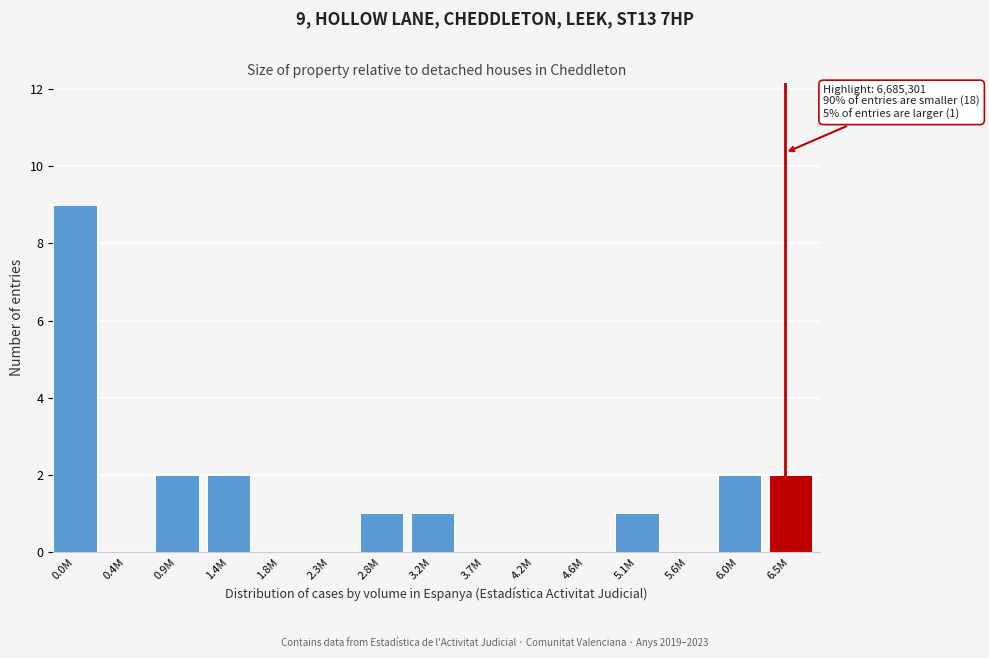

Reading right to left, transcribe all the data shown in this chart.

6.5M=2	6.0M=2	5.6M=0	5.1M=1	4.6M=0	4.2M=0	3.7M=0	3.2M=1	2.8M=1	2.3M=0	1.8M=0	1.4M=2	0.9M=2	0.4M=0	0.0M=9